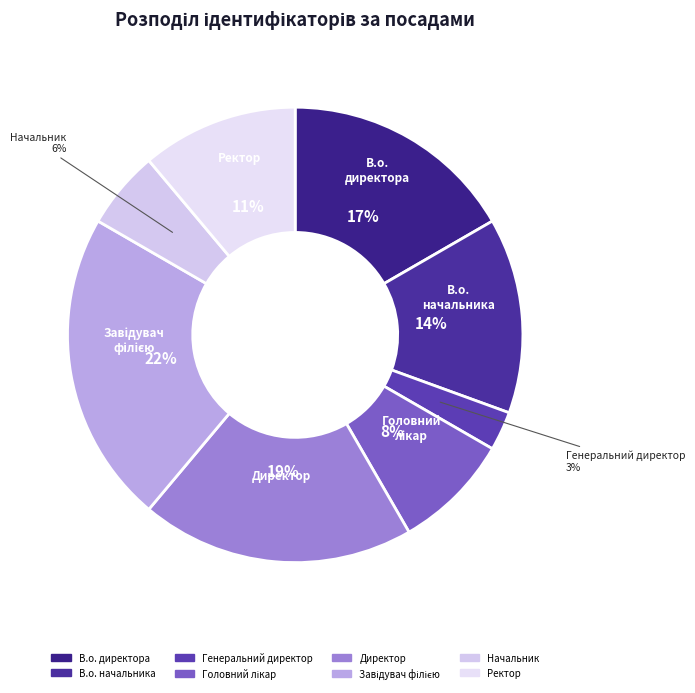

Is В.о. начальника the majority of the pie?

No